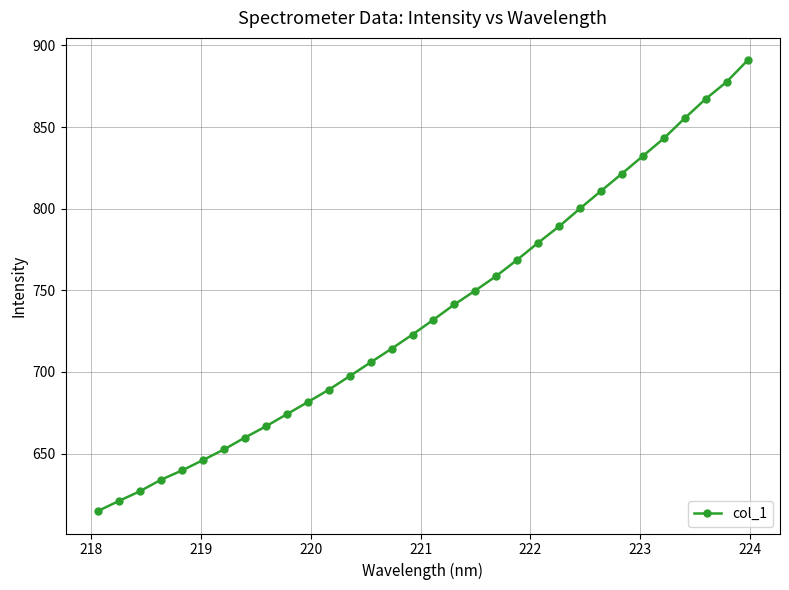

What is the value of the 20th point from the left?

758.8